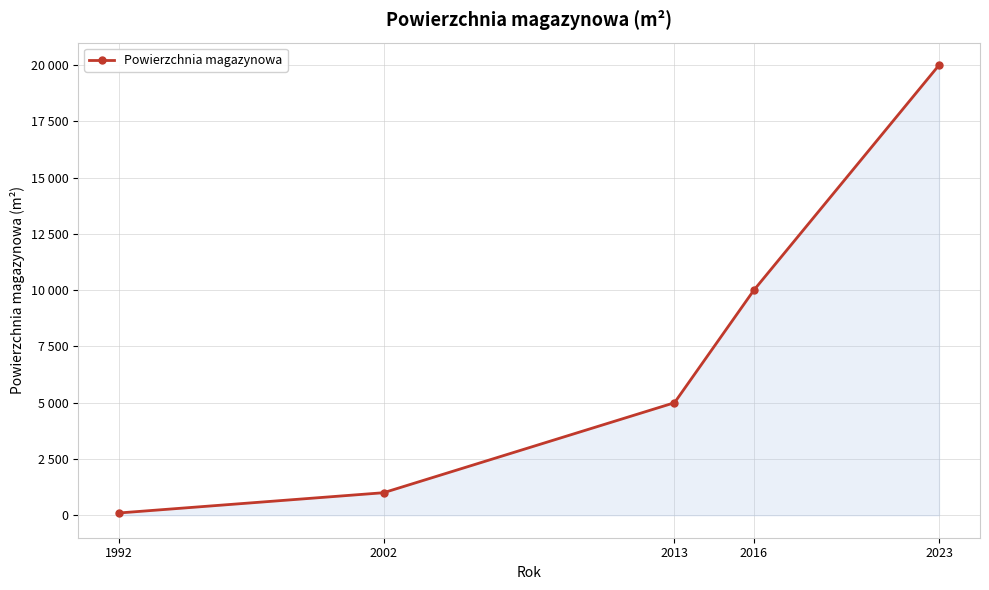

Is this an area chart (filled region under the line)?

Yes